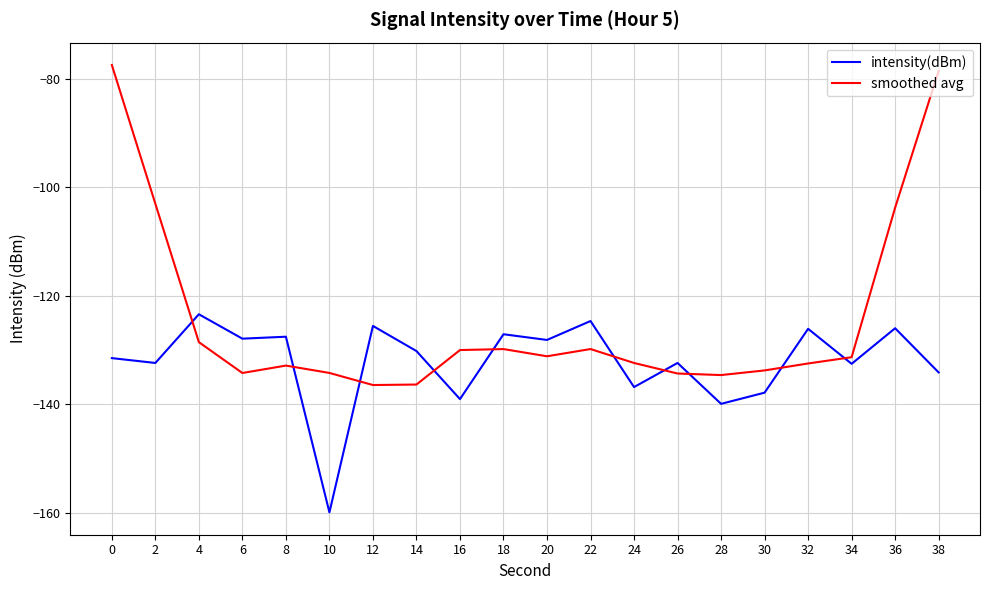

What is the sum of the smoothed avg values at 22 and 12?

-266.3